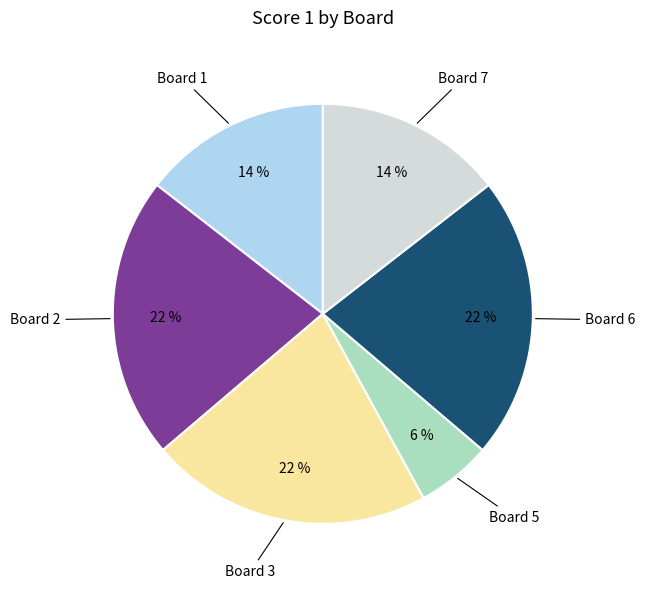

Which slice is the smallest?

Board 5